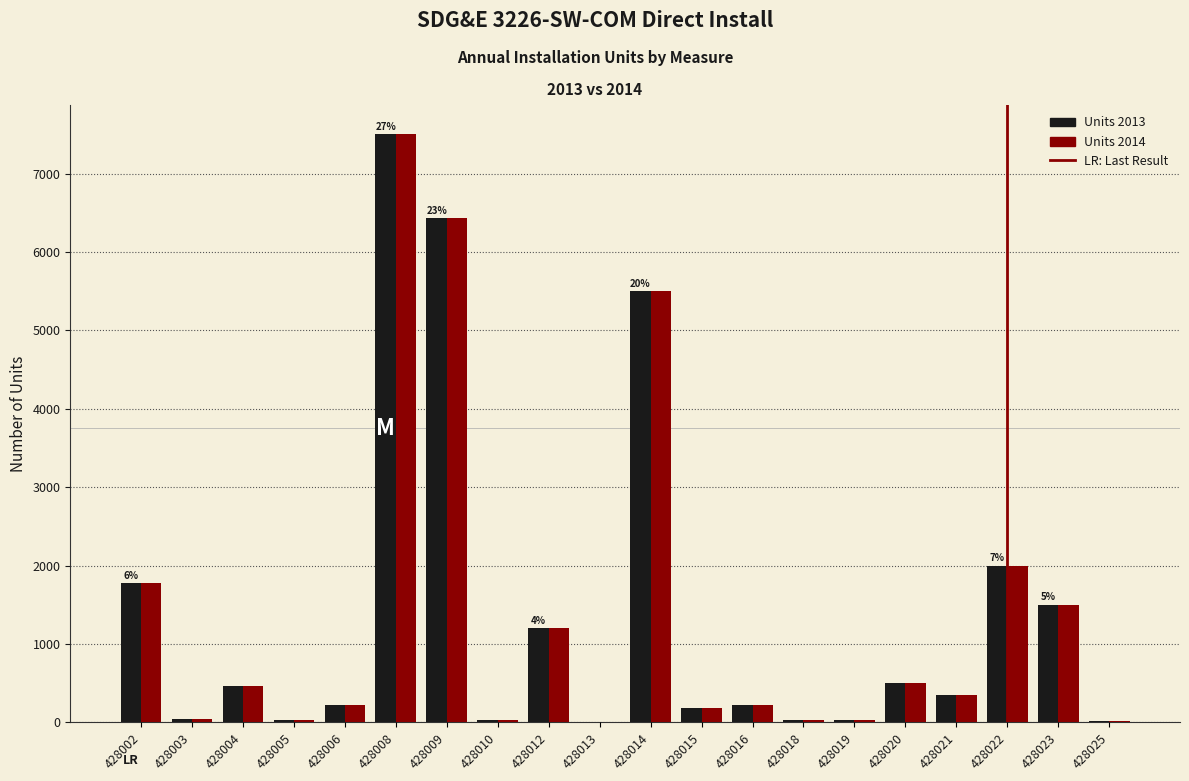

Is the value of Units 2014 at 428015 greater than the value of Units 2013 at 428009?

No